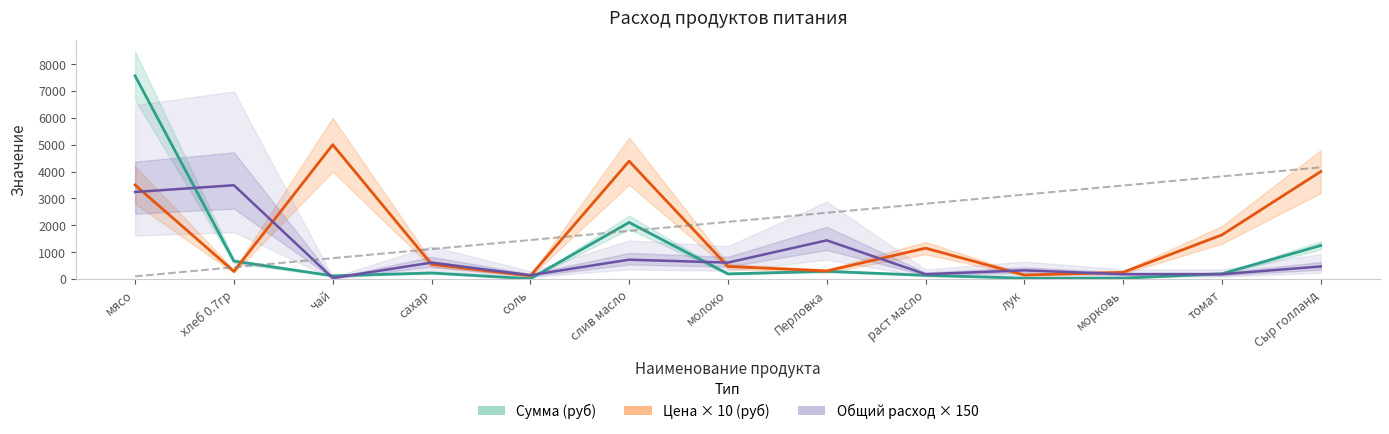

What is the smallest value displayed?

11.5